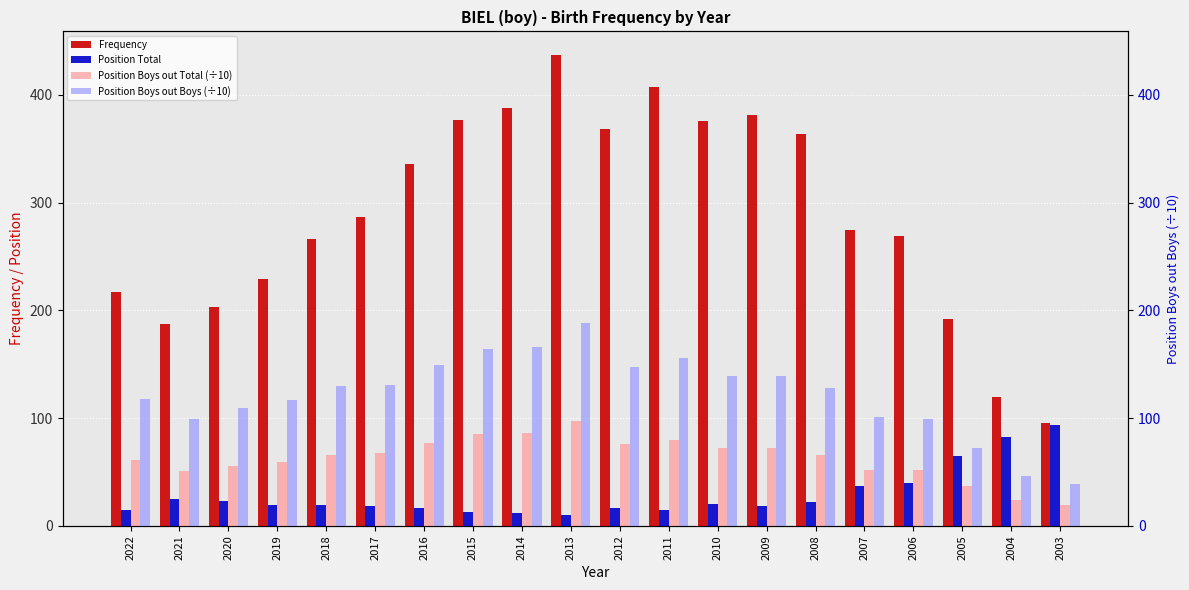

At how many categories does at least one series exceed 256?

13